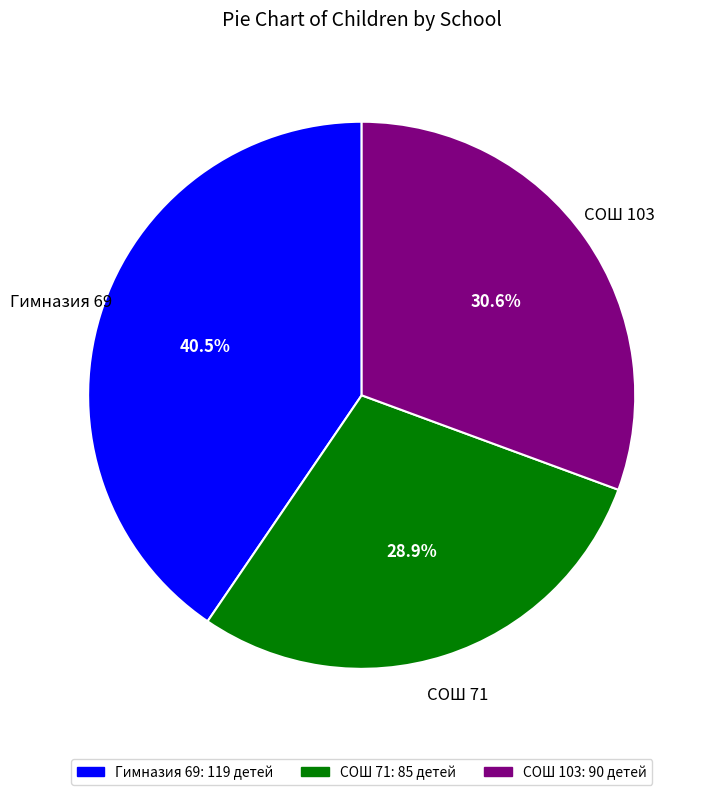

Does any single category account for the majority?

No